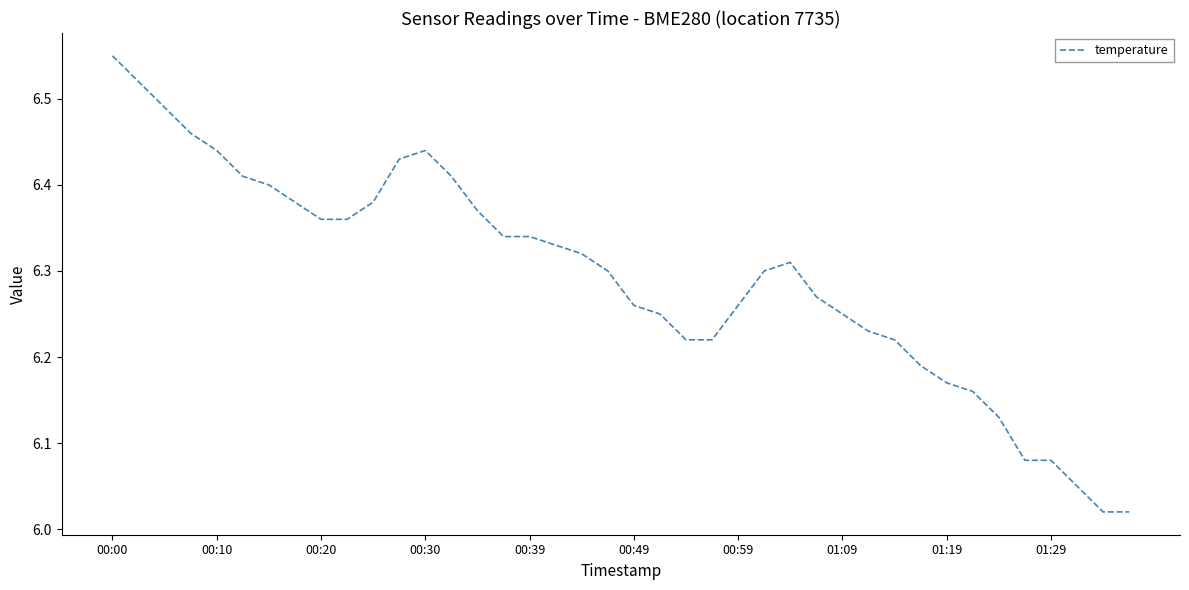

What is the difference between the maximum and minimum values?

0.5